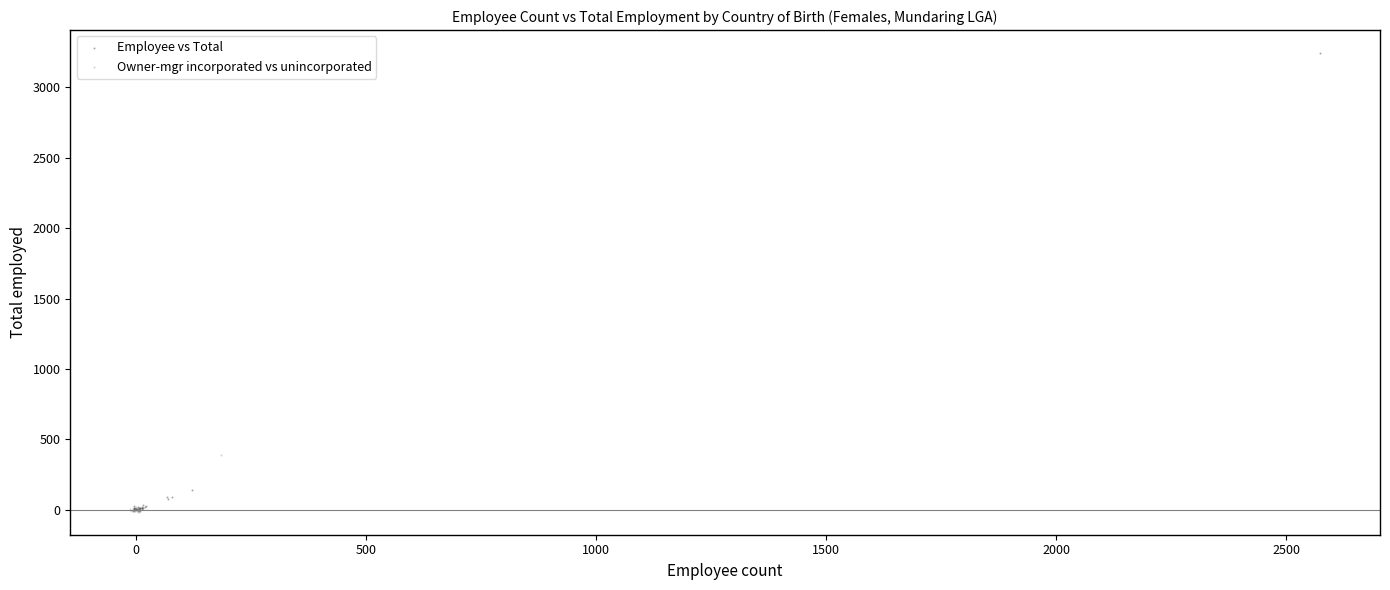

Which series has the widest spread of Y values?

Employee vs Total